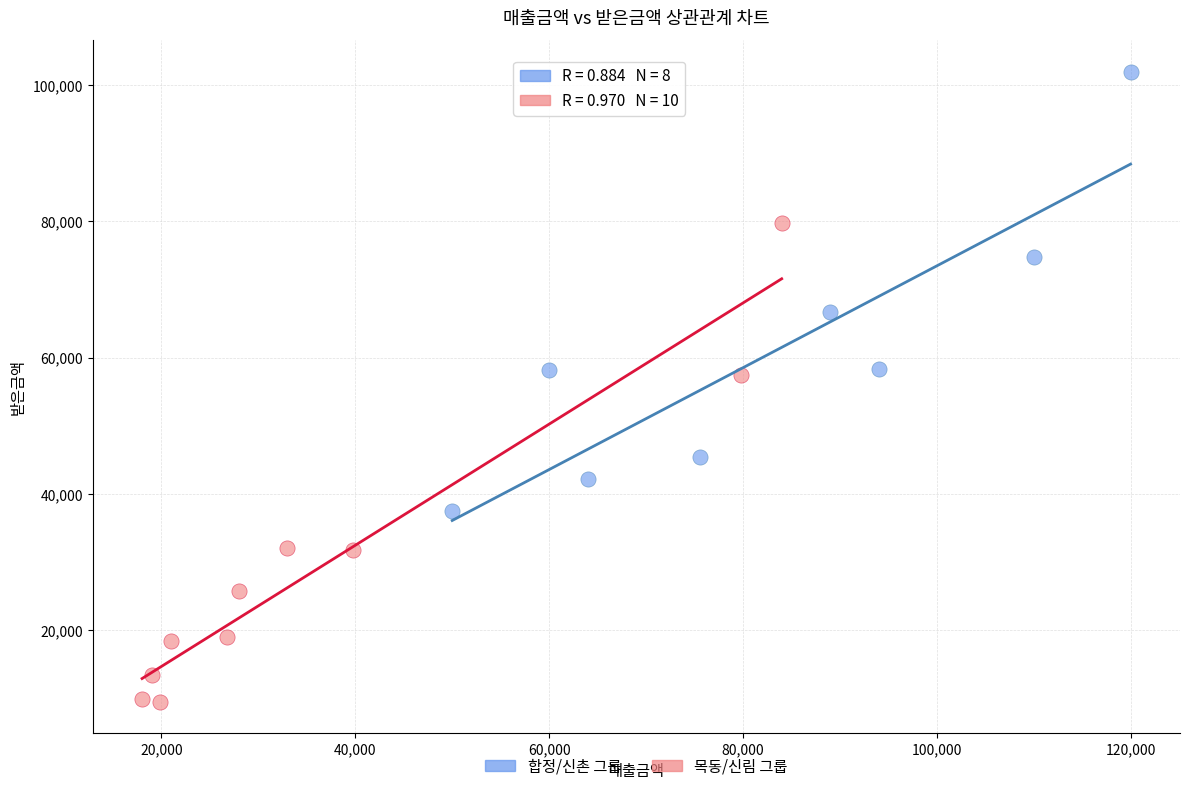

Which series contains the highest Y value?

합정/신촌 그룹